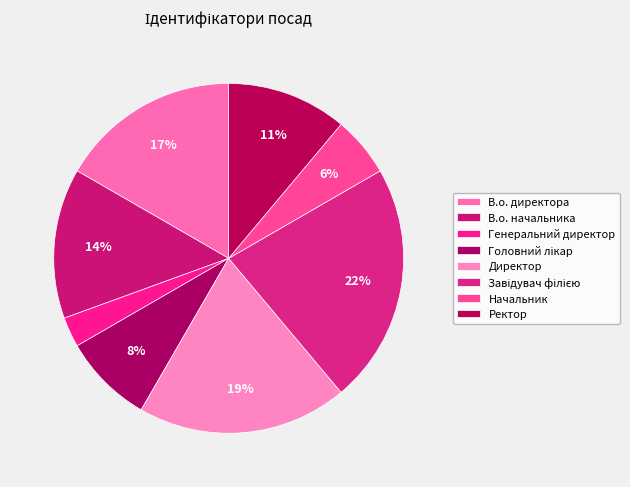

How many slices are in this pie chart?

8